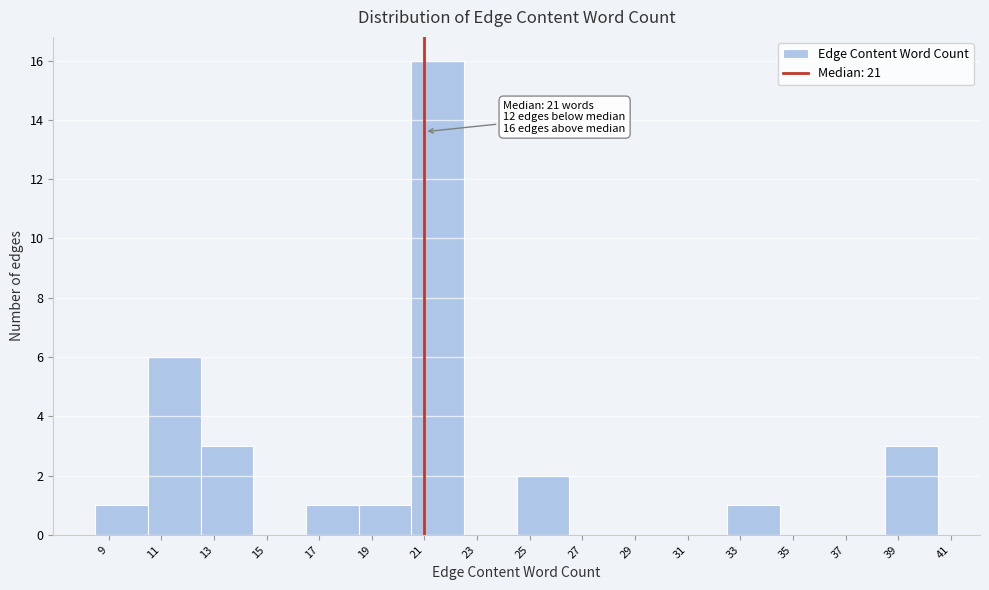

Over which range of the x-axis is the bar tallest?

20.5 to 22.5